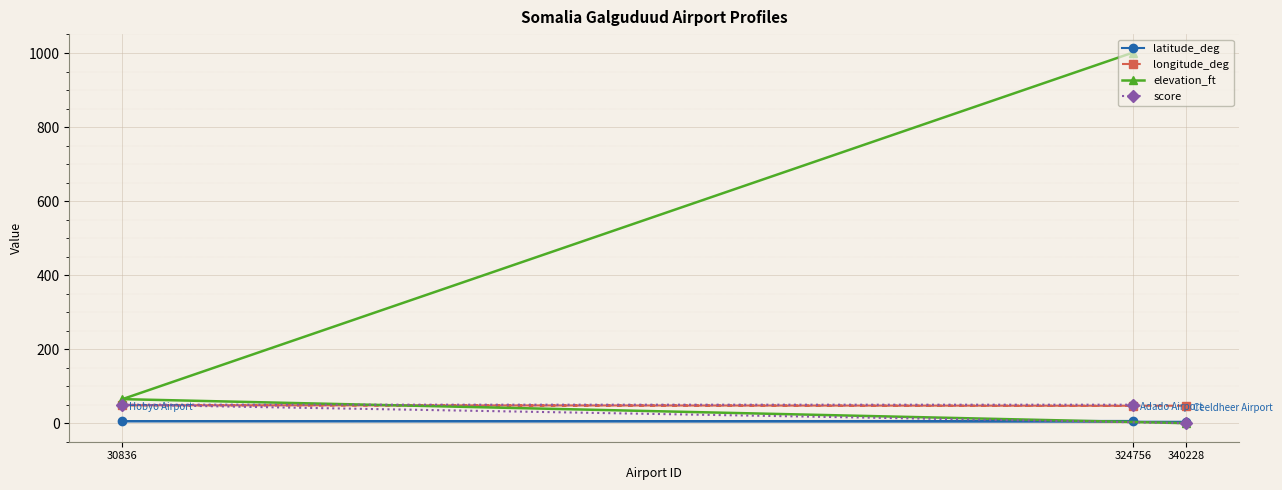

How many data points in longitude_deg are above 47?

2